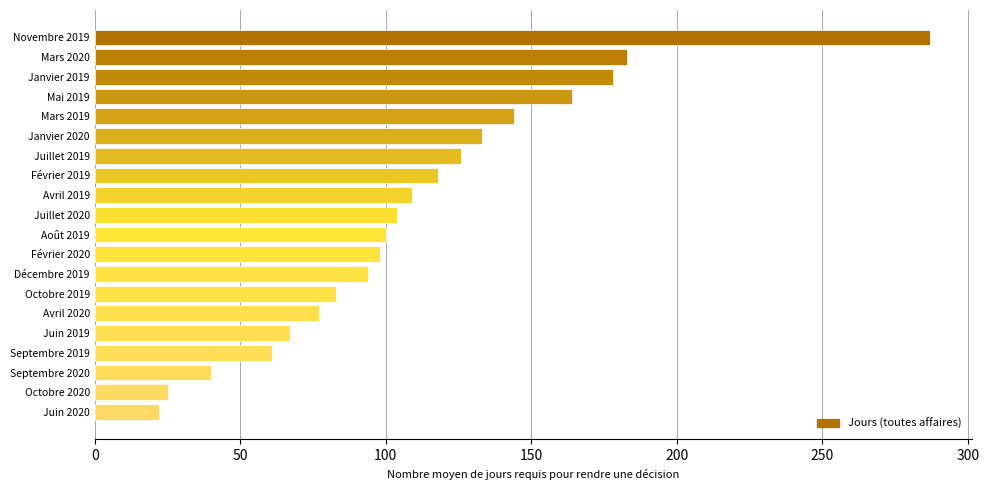

How many categories are shown in the chart?

20